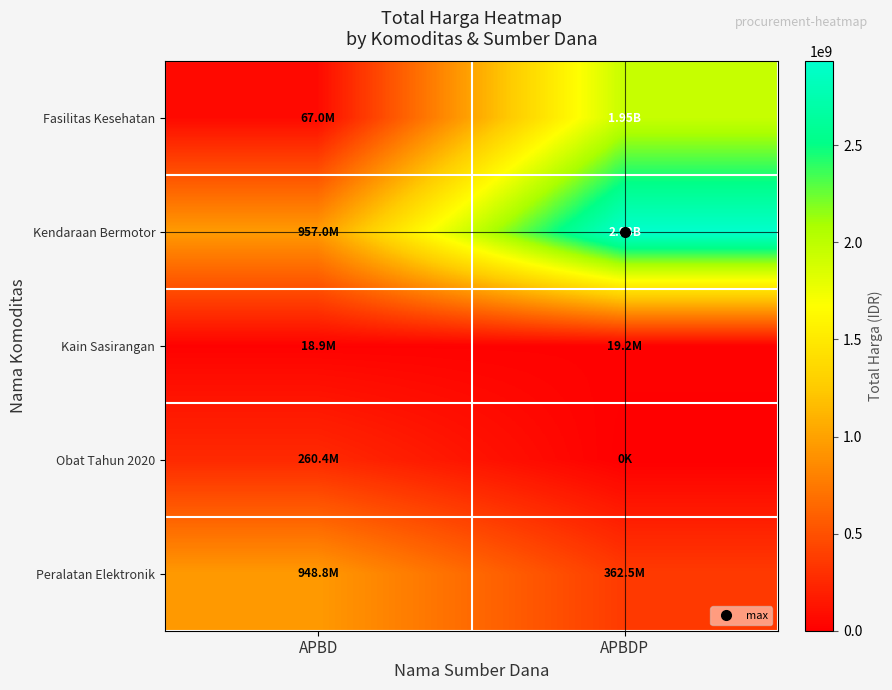

At how many categories does at least one series exceed 1267816814?

1